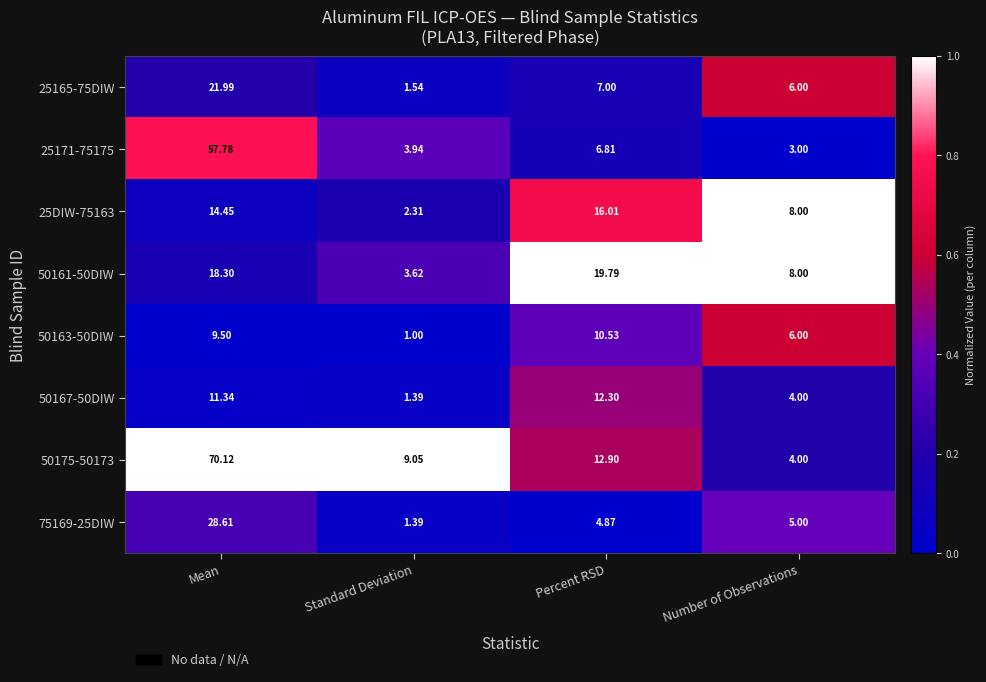

Which series has the largest total across all categories?

50175-50173